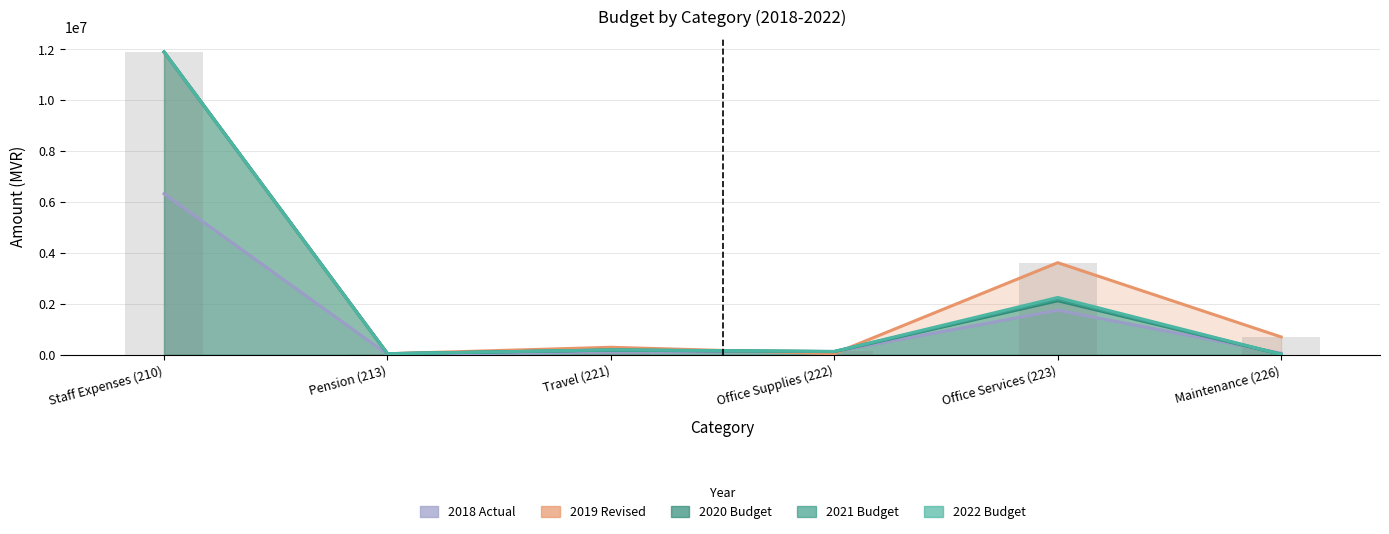

Is it true that 2022 Budget equals 41405 at Office Supplies (222)?

False